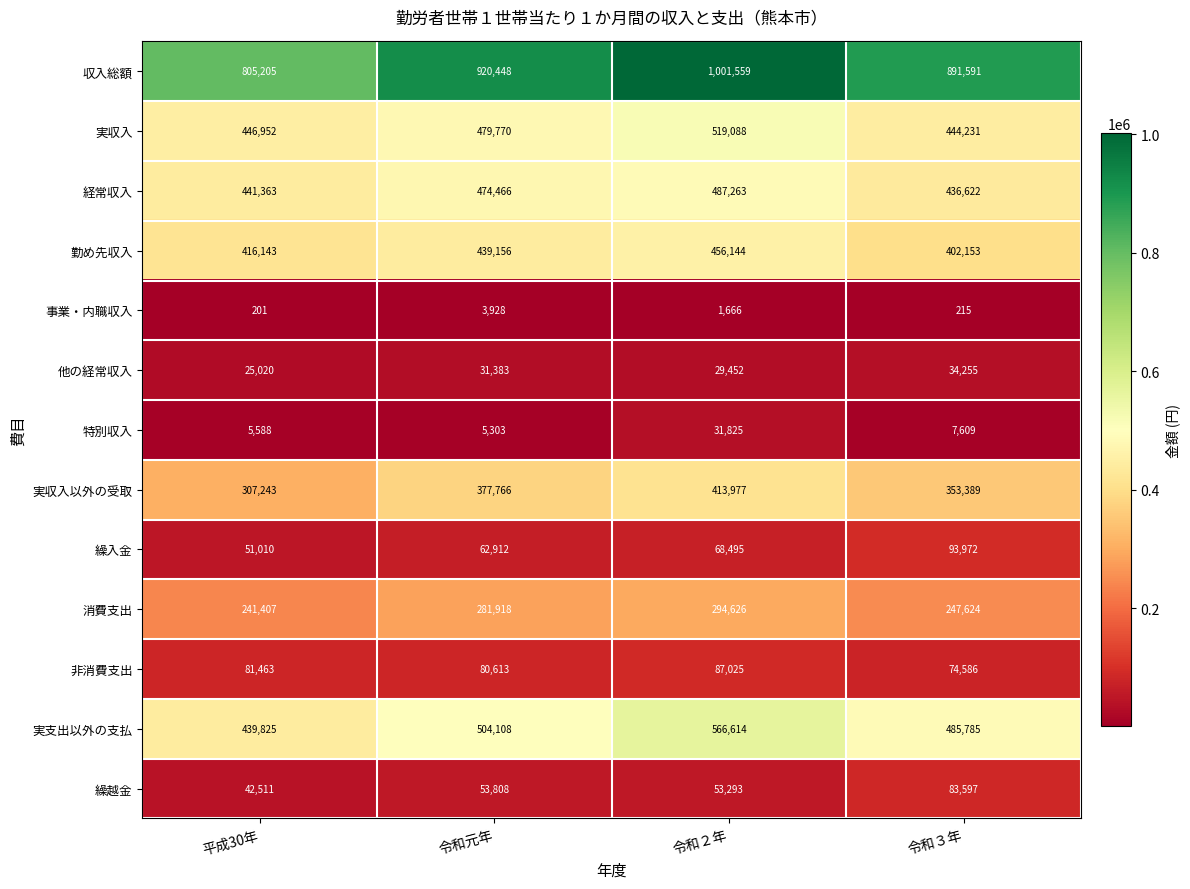

Rank the categories by 経常収入 value from lowest to highest.

令和３年, 平成30年, 令和元年, 令和２年